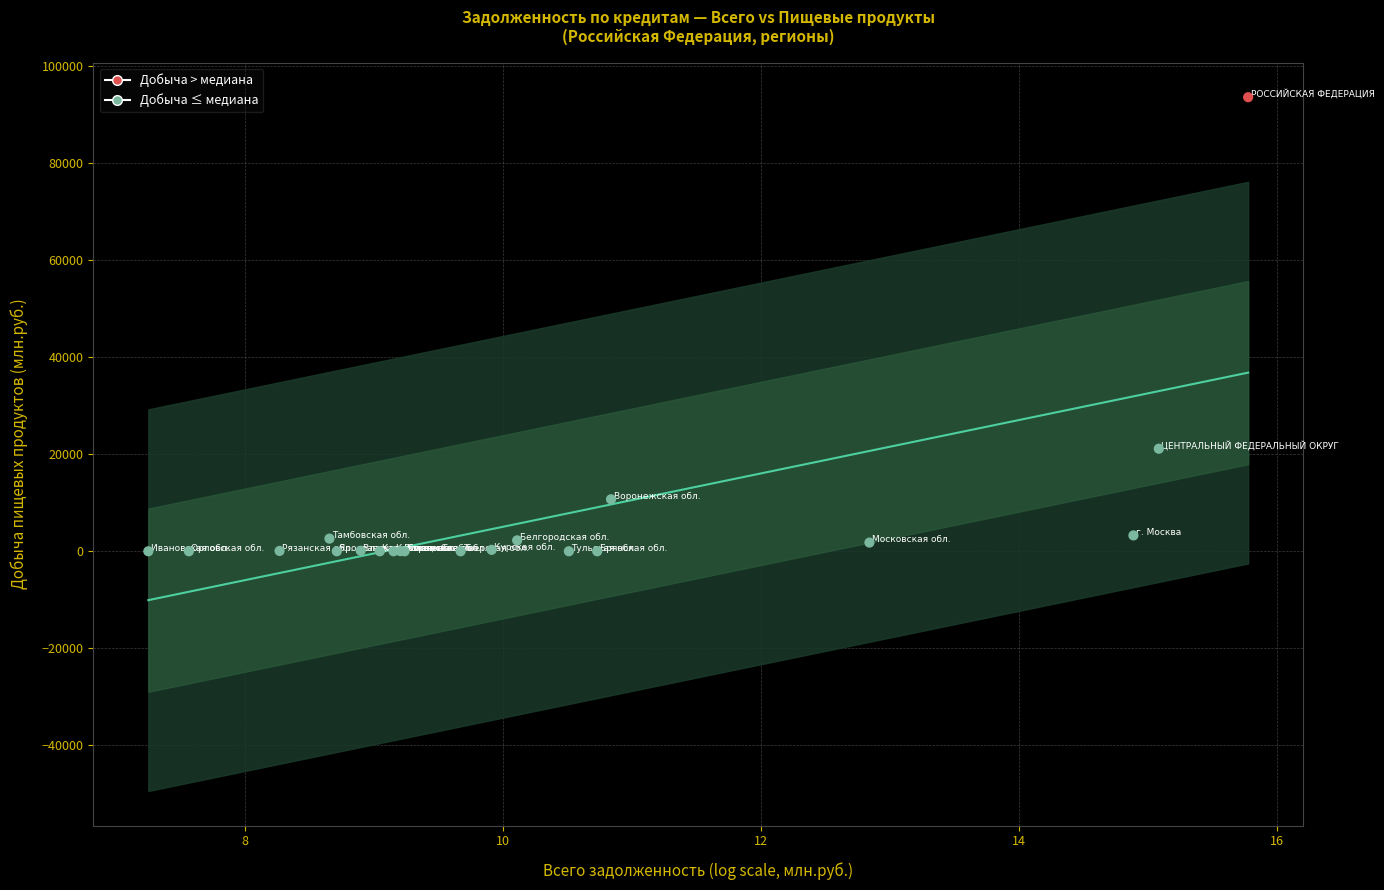

What Y value in the scatter plot is closest to 46758?

21119